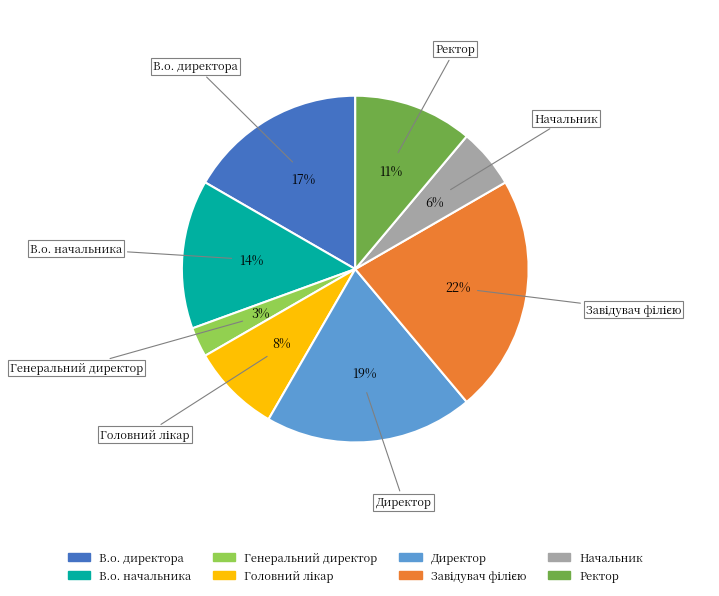

To the nearest percent, what is the difference between the Генеральний директор and В.о. начальника slice percentages?

11%